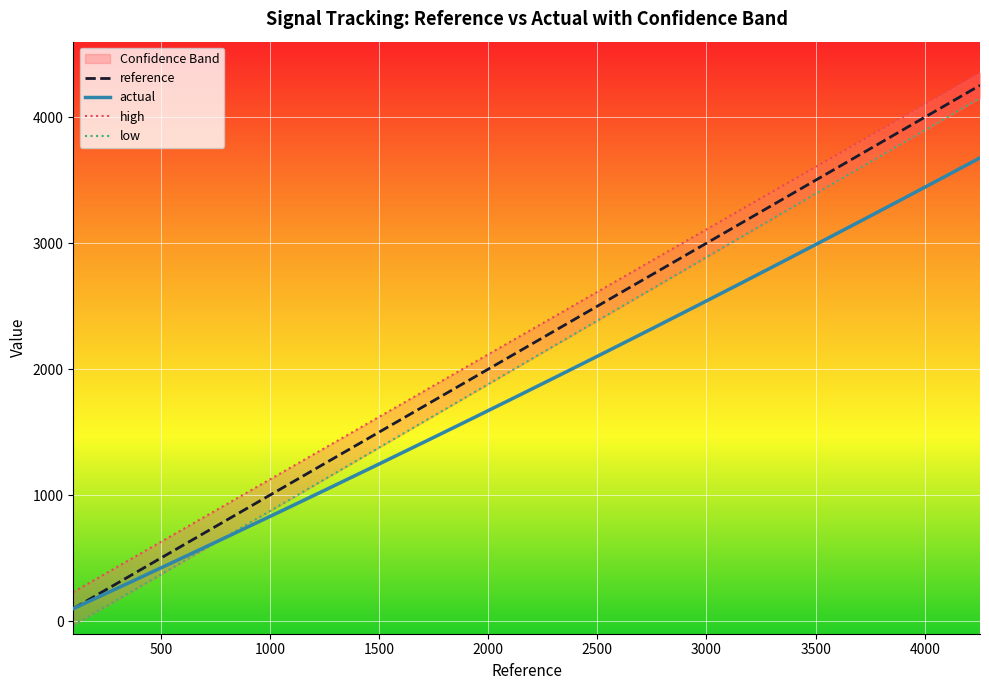

What is the minimum value for actual?

99.3